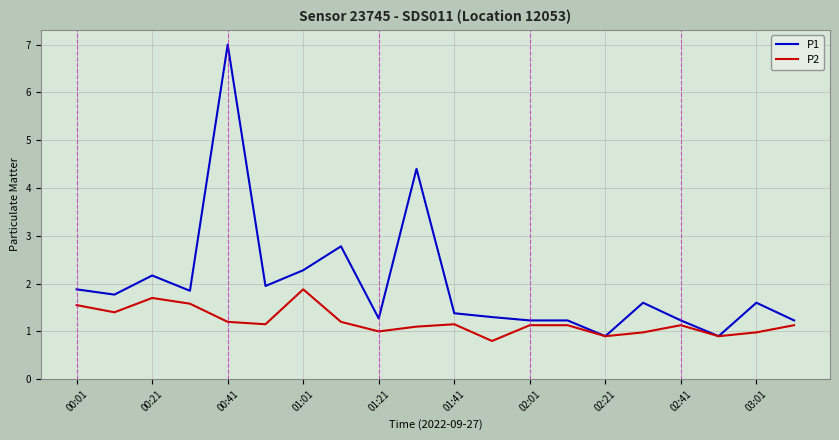

What is the minimum value for P1?

0.9